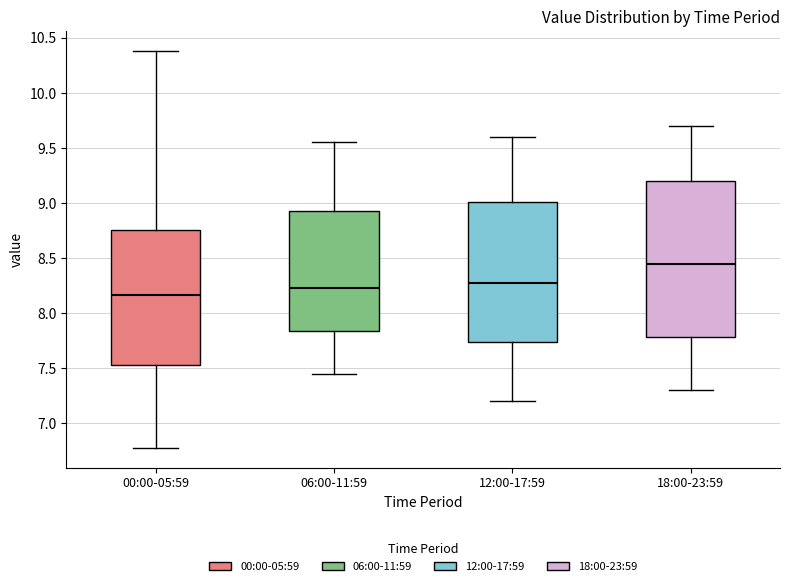

Which box's median line is the highest?

18:00-23:59